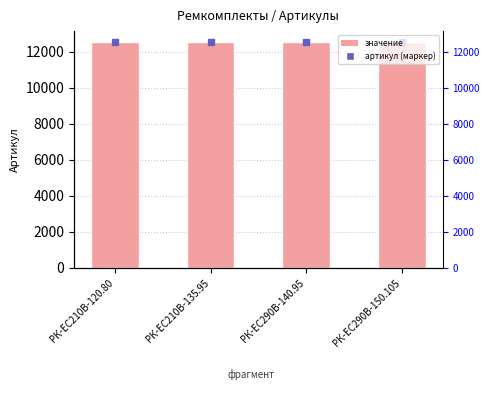

What is the difference between the maximum and second lowest values?

2